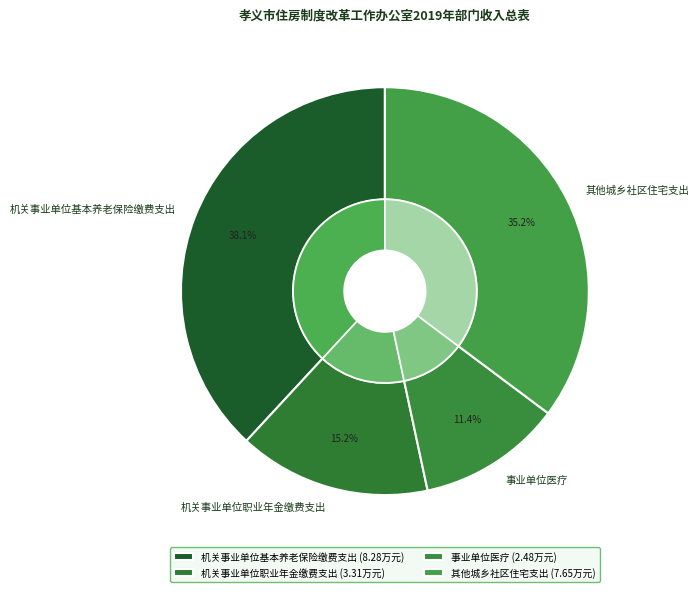

What percentage is the 事业单位医疗 slice, to the nearest percent?

11%